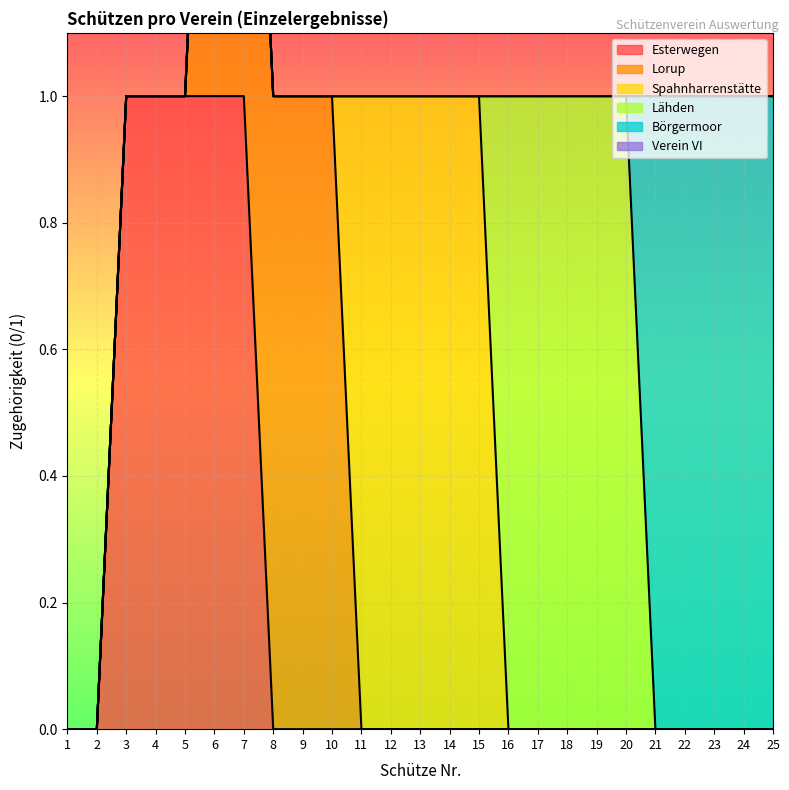

The value of Lähden at 2 is 0. True or false?

True